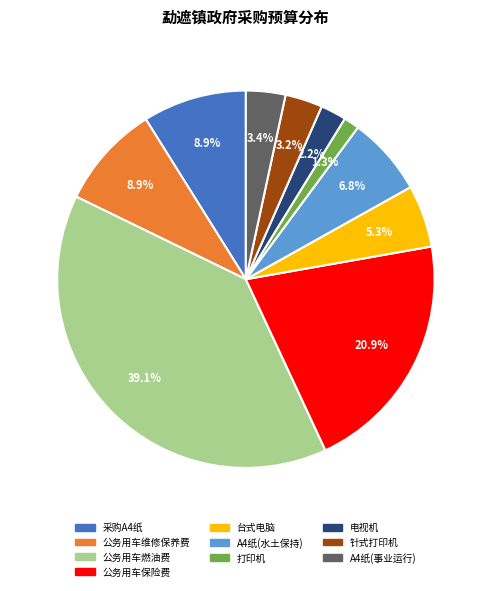

Which category has the biggest portion of the pie?

公务用车燃油费